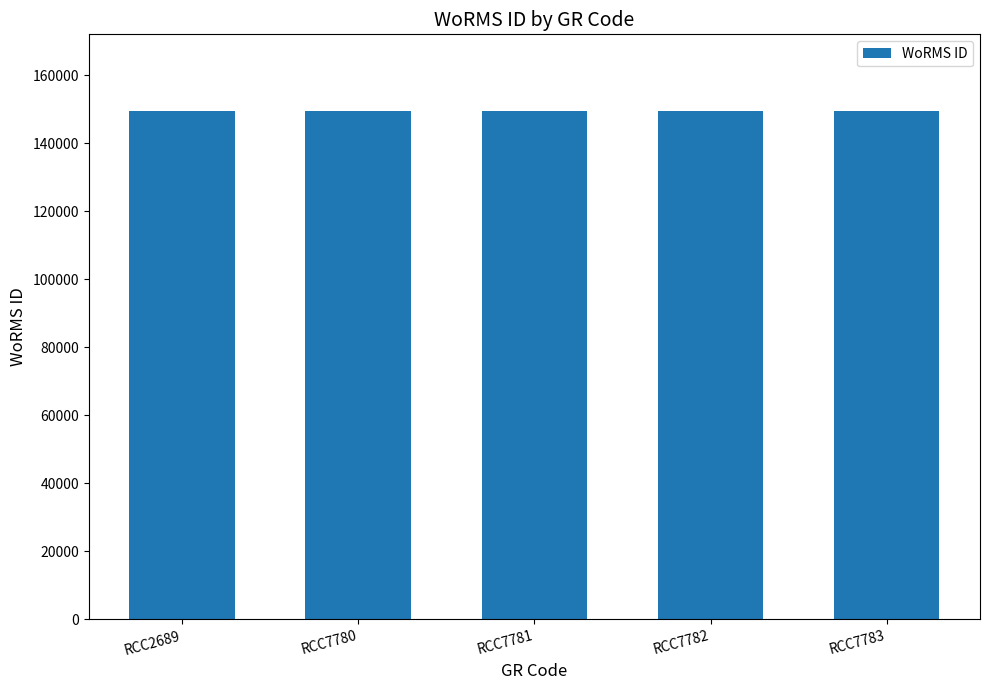

What is the sum of the values at RCC7782 and RCC7780?

299076